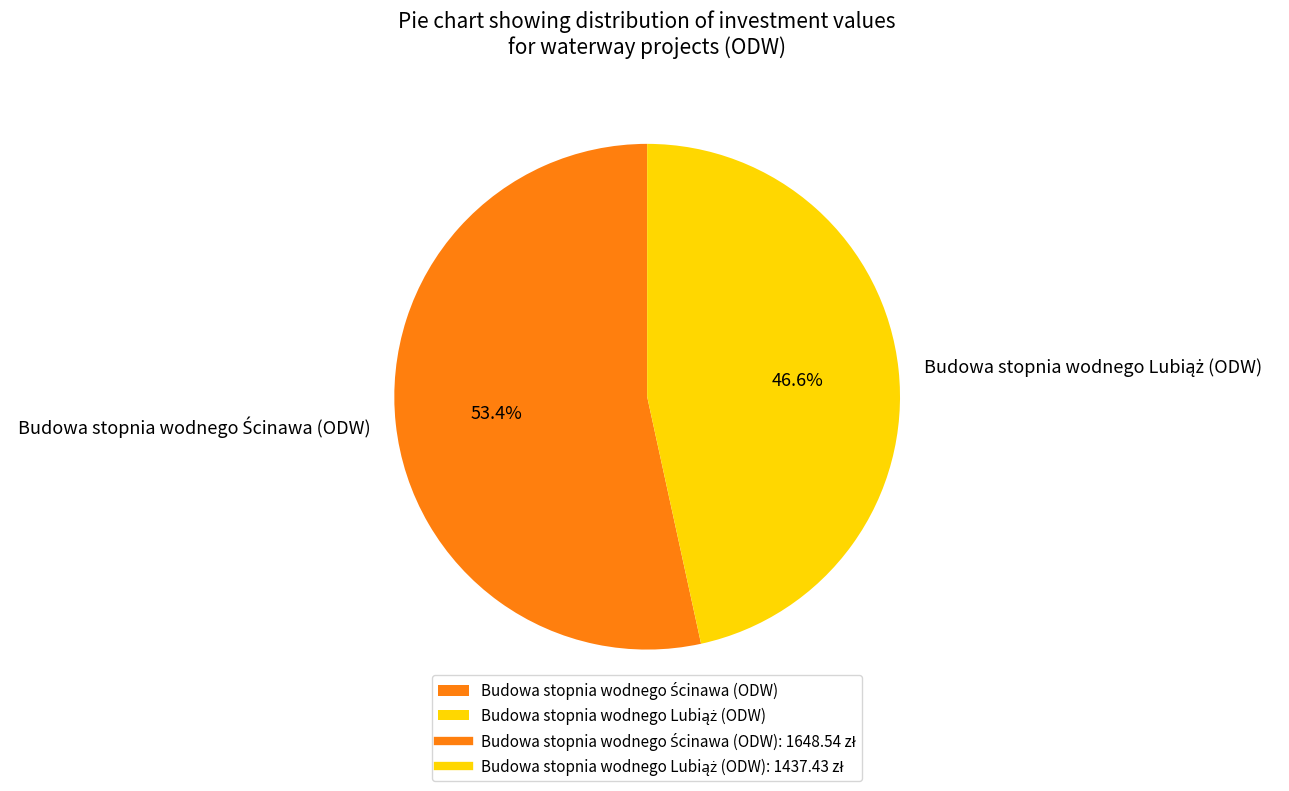

How many slices are in this pie chart?

2